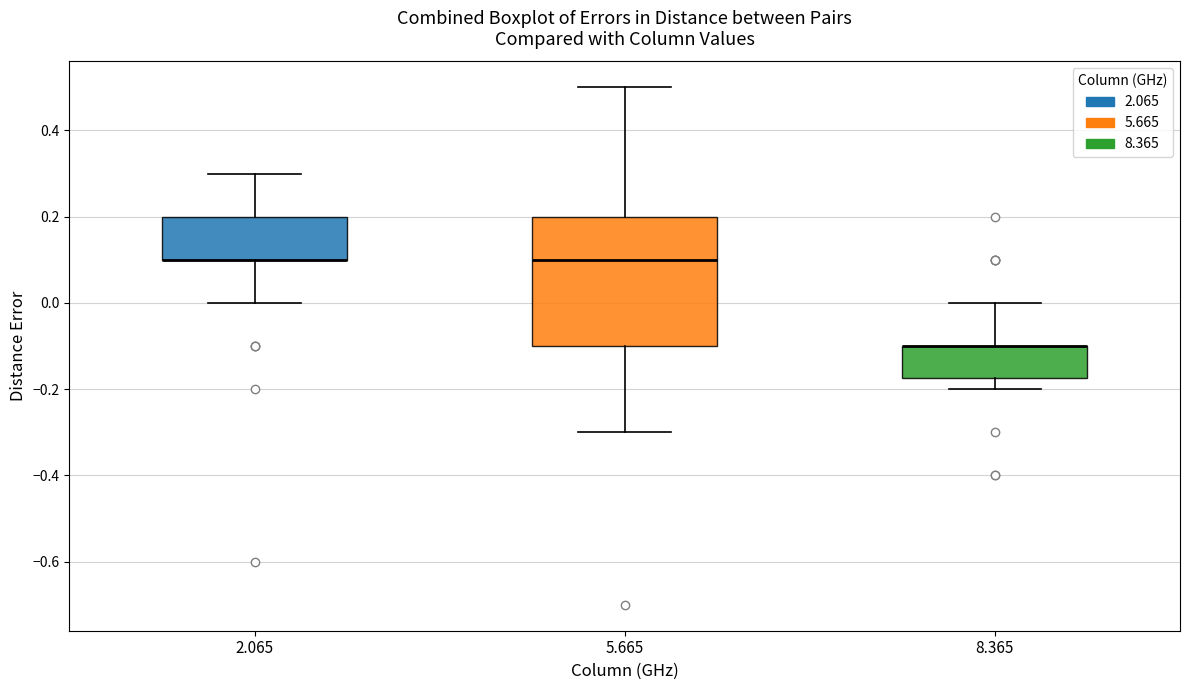

Reading left to right, transcribe this box plot: for each box, give where its median line is, the range the box spans, and where its two whiskers end, as read against the y-axis. The values are not printed on the chart, so give them approximately, as read against the axis.

2.065: median 0.10 (drawn on the box's lower edge), box 0.10 to 0.20, whiskers 0.00 to 0.30
5.665: median 0.10, box -0.10 to 0.20, whiskers -0.30 to 0.50
8.365: median -0.10 (drawn on the box's upper edge), box -0.18 to -0.10, whiskers -0.20 to 0.00